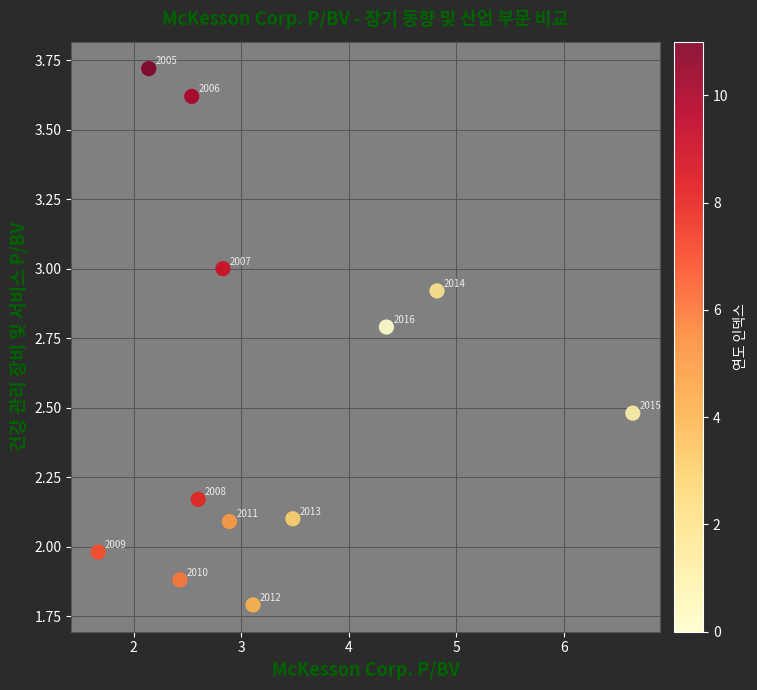

What Y value in the scatter plot is closest to 2?

2.0